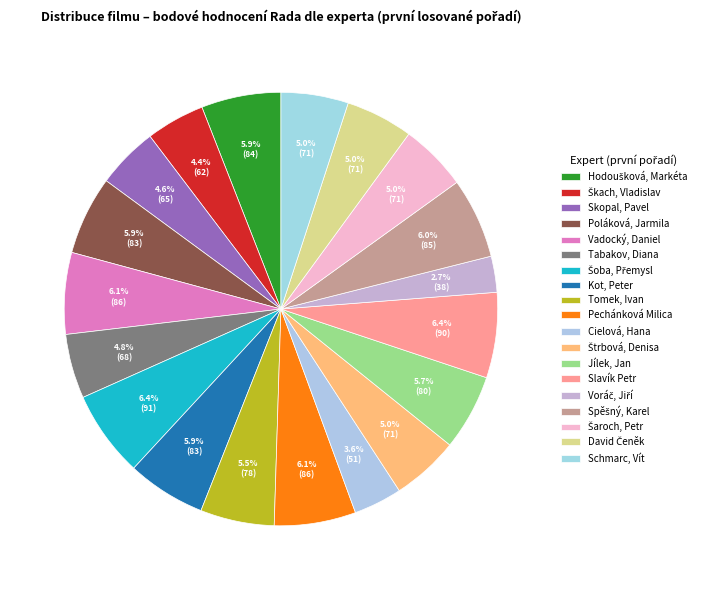

What is the change in value from Vadocký, Daniel to Slavík Petr?

+4